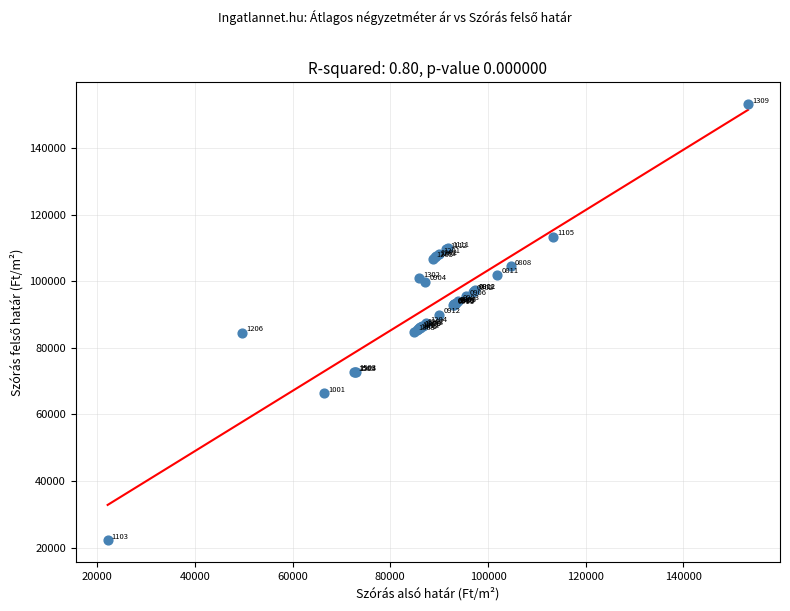

What Y value in the scatter plot is closest to 87684?

87379